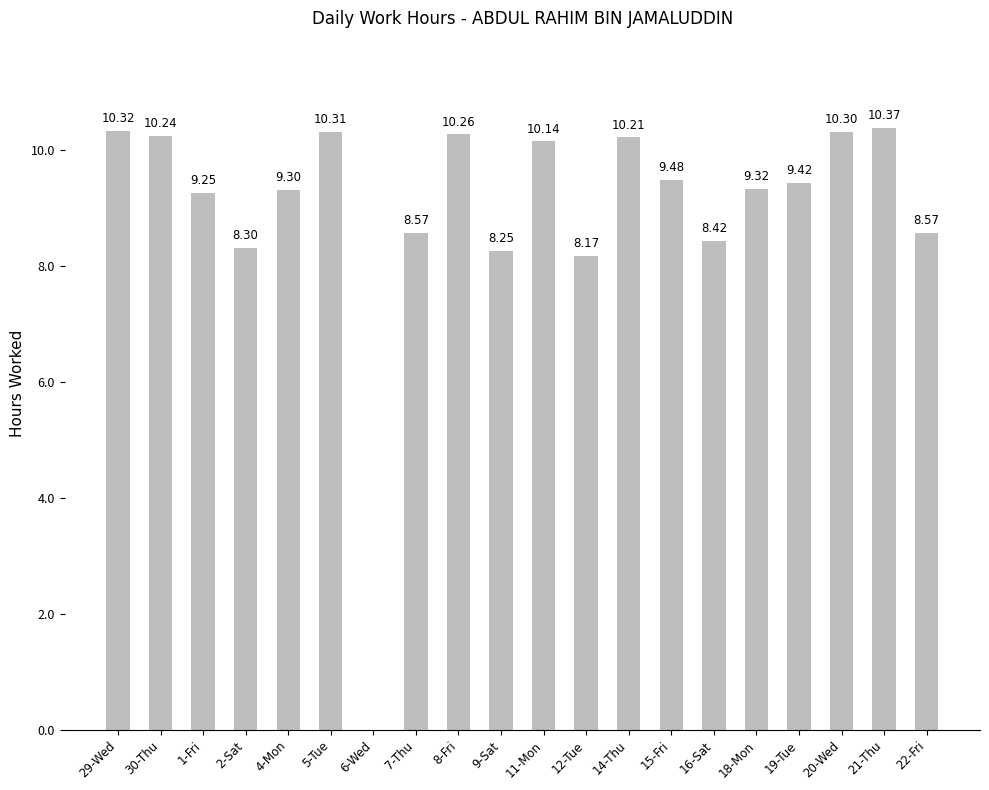

Approximately how many times larger is the value at 11-Mon compared to 14-Thu?

1.0